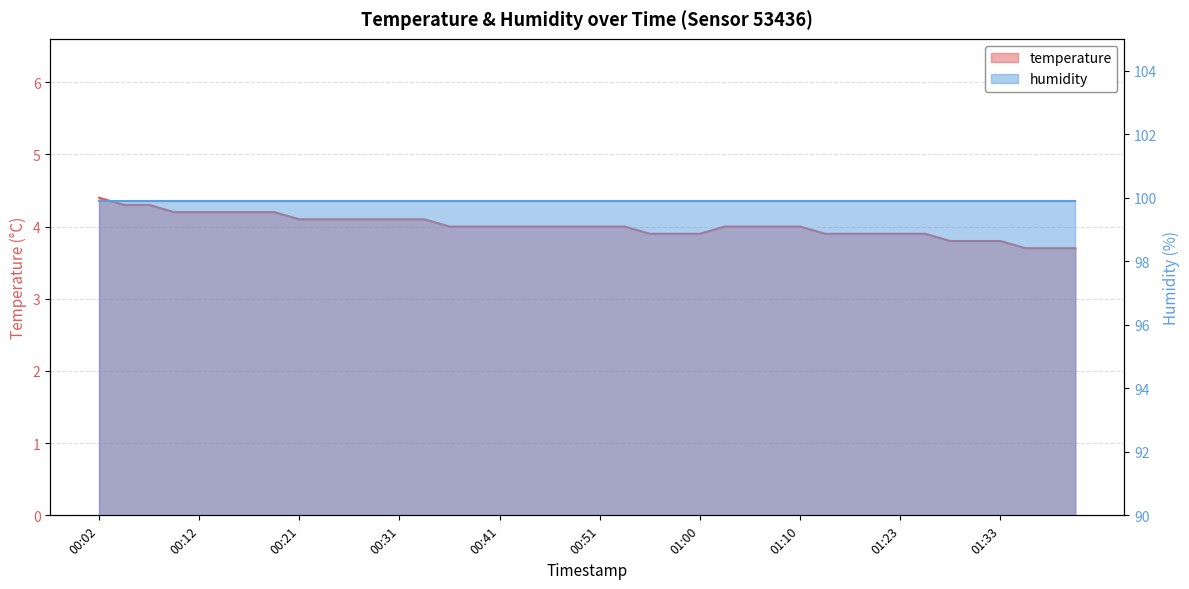

Is it true that the value at 00:07 is 4.3?

True